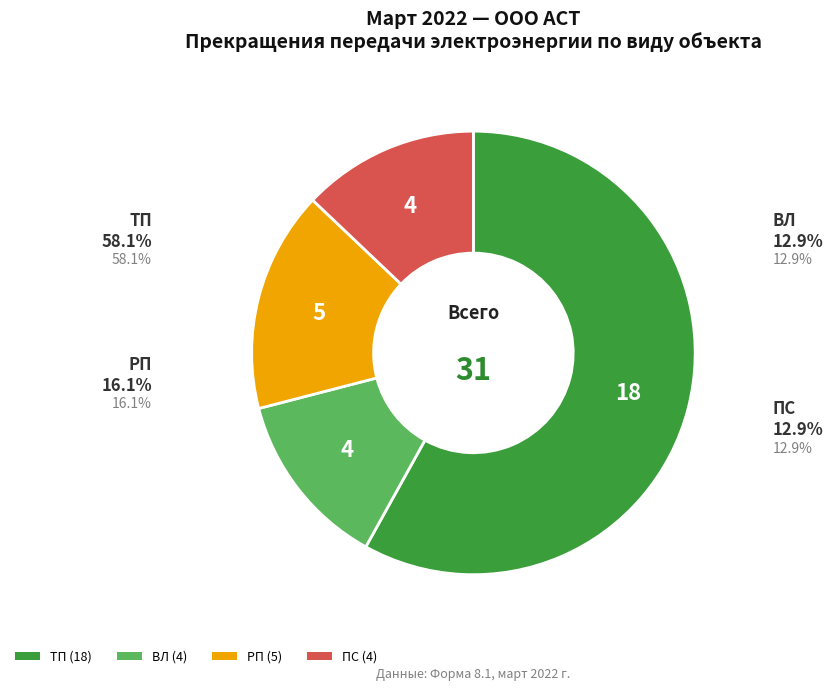

What percentage is the РП slice, to the nearest percent?

16%